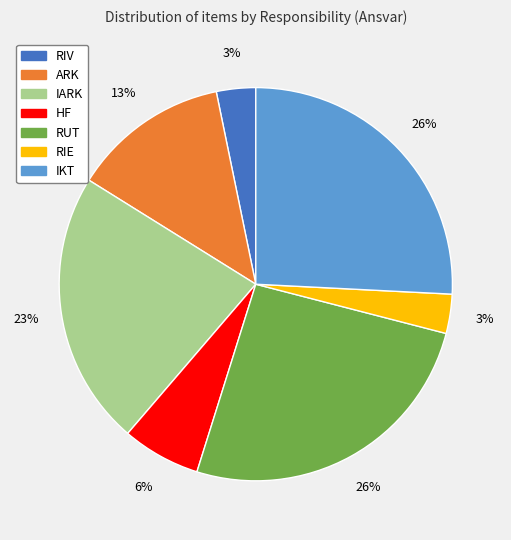

Does any single category account for the majority?

No